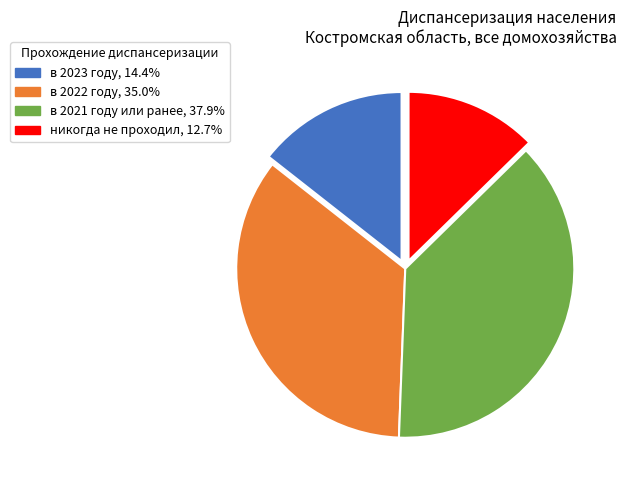

Which has a higher value, никогда не проходил or в 2021 году или ранее?

в 2021 году или ранее